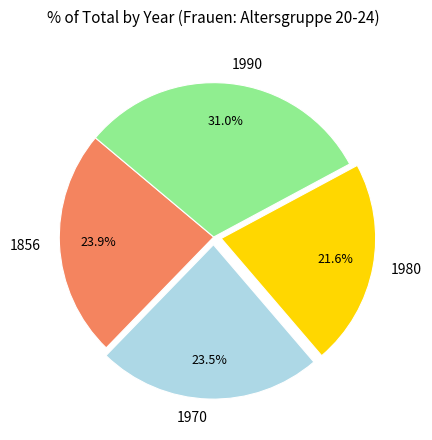

Is there any slice that represents more than half of the pie?

No